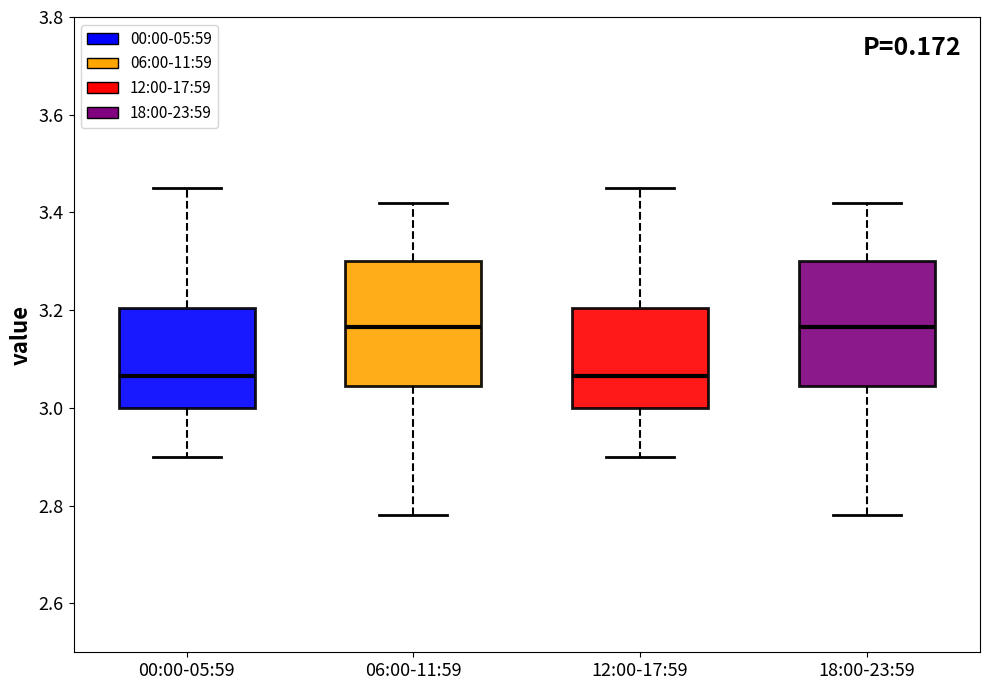

Reading left to right, transcribe this box plot: for each box, give where its median line is, the range the box spans, and where its two whiskers end, as read against the y-axis. The values are not printed on the chart, so give them approximately, as read against the axis.

00:00-05:59: median 3.06, box 3.00 to 3.20, whiskers 2.90 to 3.46
06:00-11:59: median 3.16, box 3.04 to 3.30, whiskers 2.78 to 3.42
12:00-17:59: median 3.06, box 3.00 to 3.20, whiskers 2.90 to 3.46
18:00-23:59: median 3.16, box 3.04 to 3.30, whiskers 2.78 to 3.42